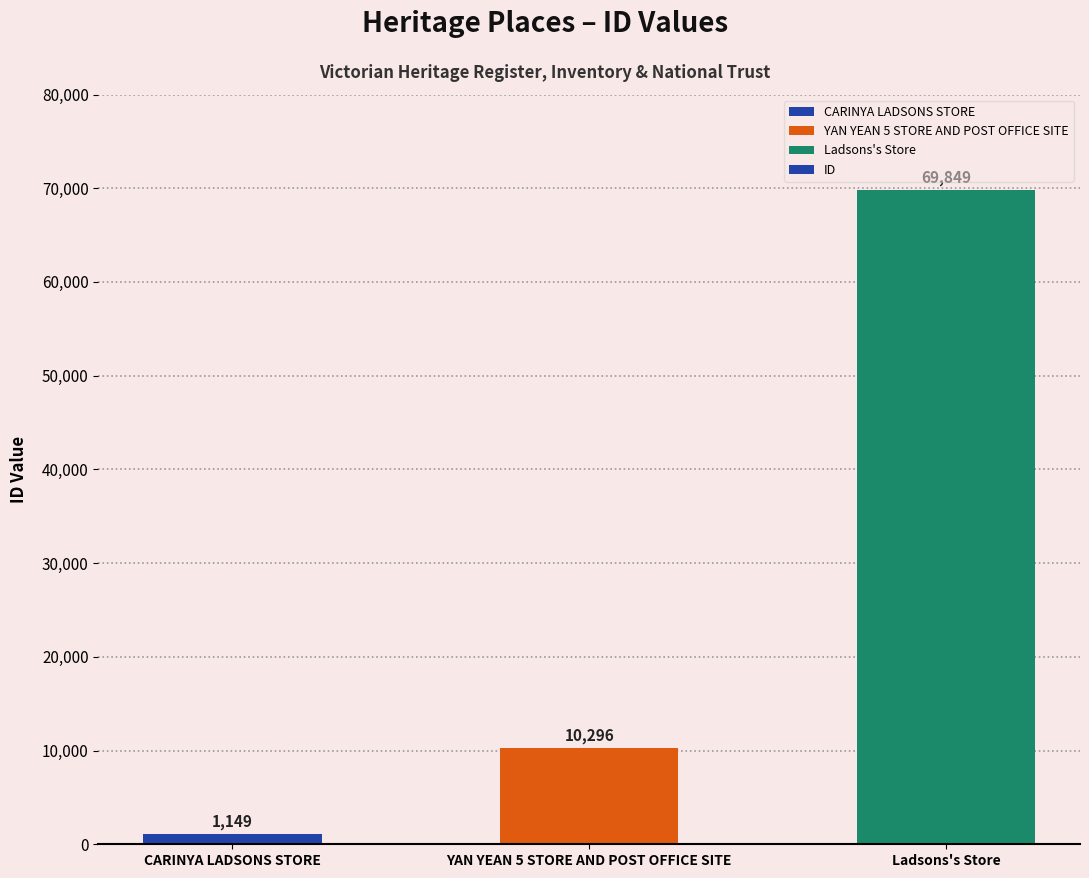

What is the label of the 3rd bar from the left?

Ladsons's Store